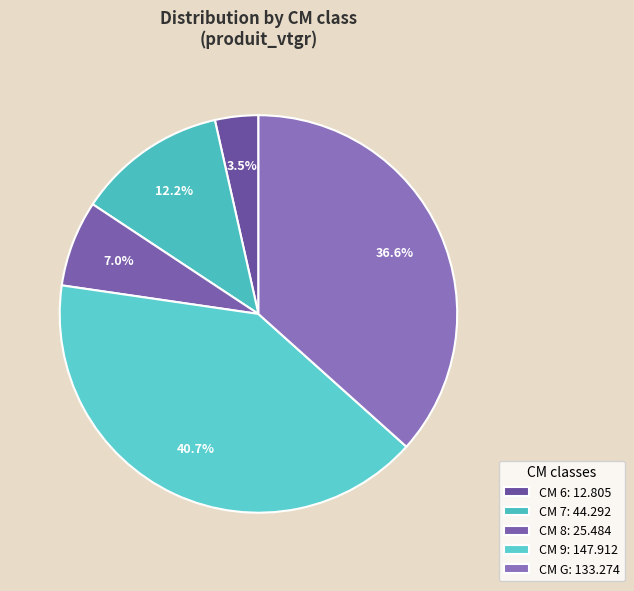

How many segments does this pie chart have?

5